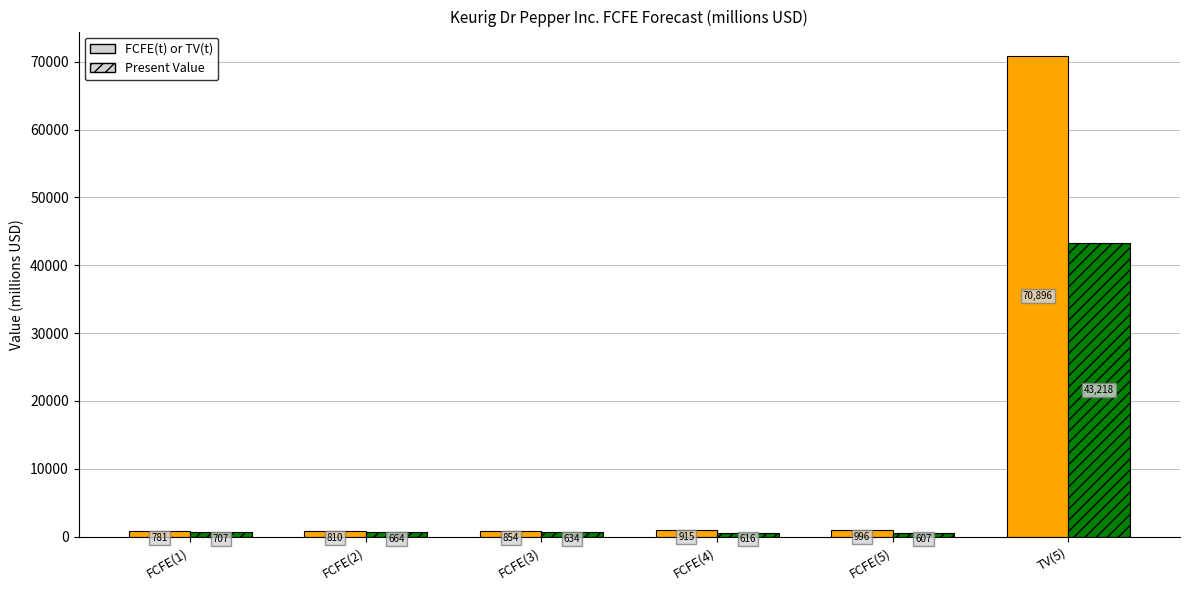

At how many categories does at least one series exceed 23111?

1